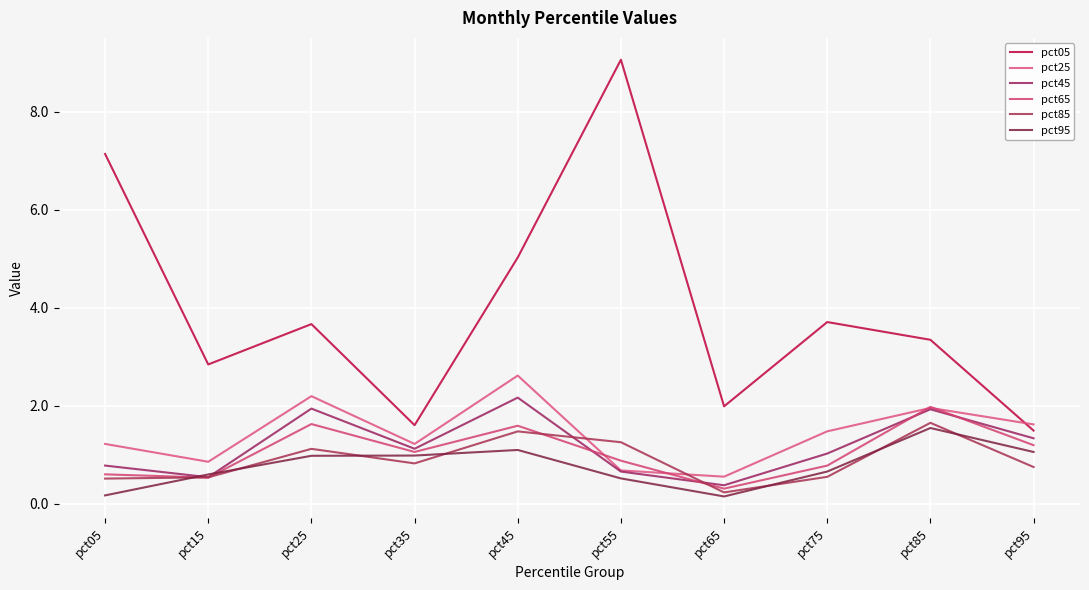

What is the value of the pct85 point at the 6th from the left?

1.3